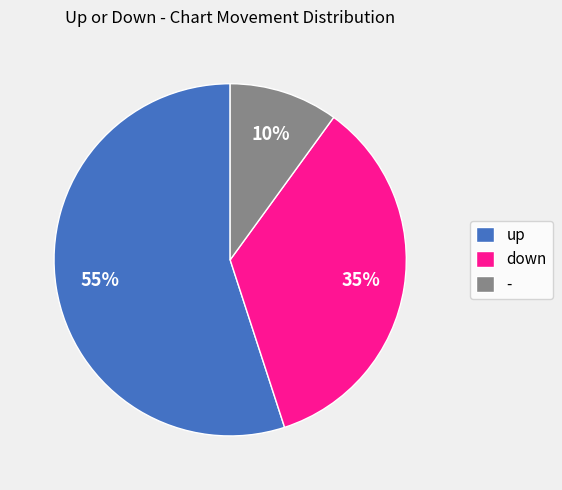

What is the ratio of the value at up to the value at -?

5.5